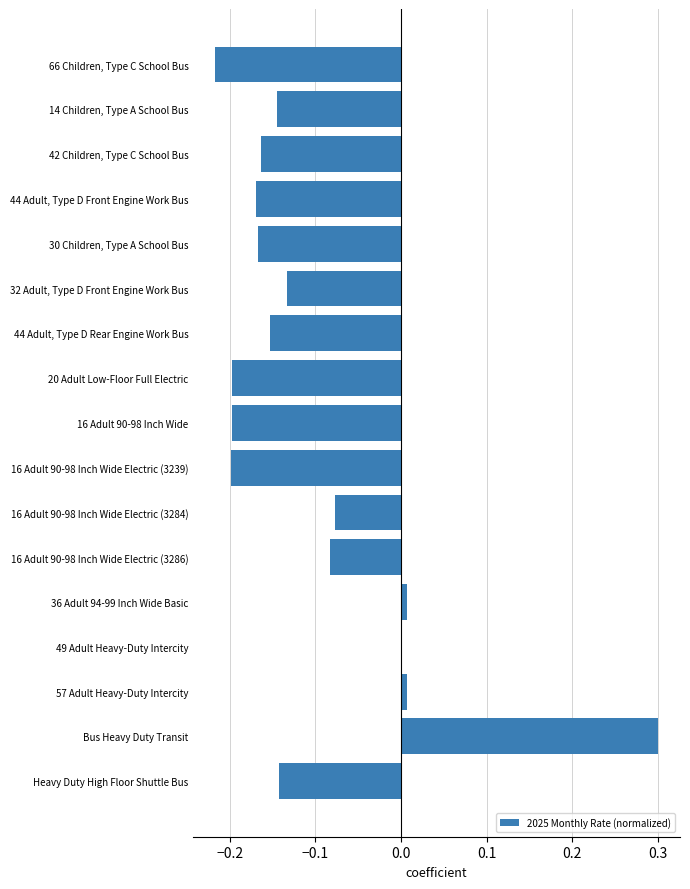

How many distinct data groups are displayed?

1